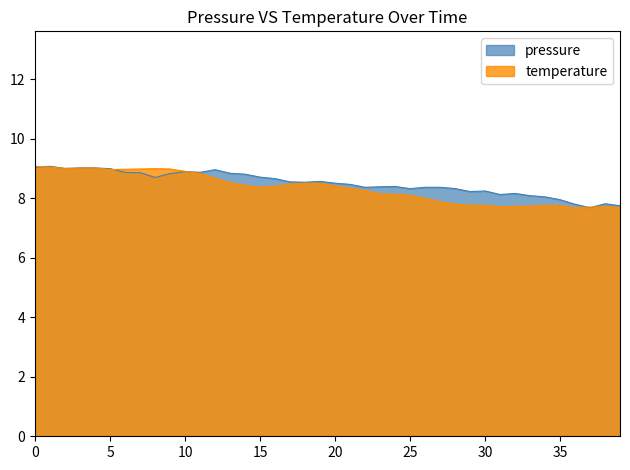

How many distinct data groups are displayed?

2